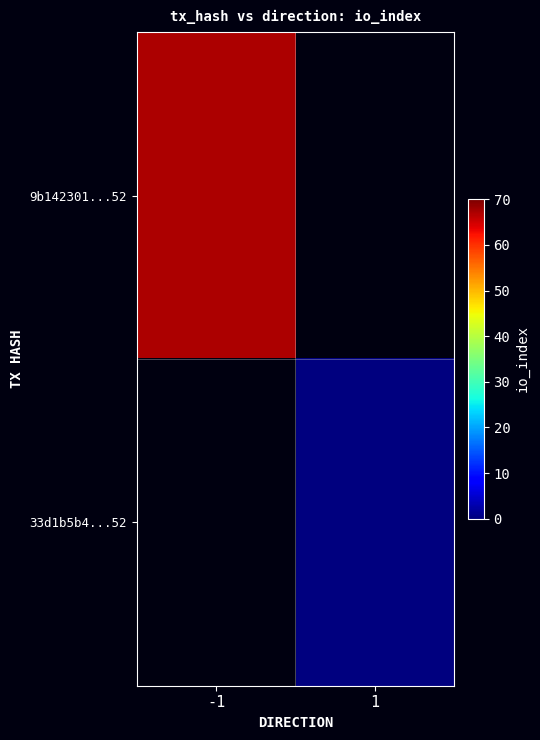

Rank the series by their average value, from highest to lowest.

9b142301...52, 33d1b5b4...52